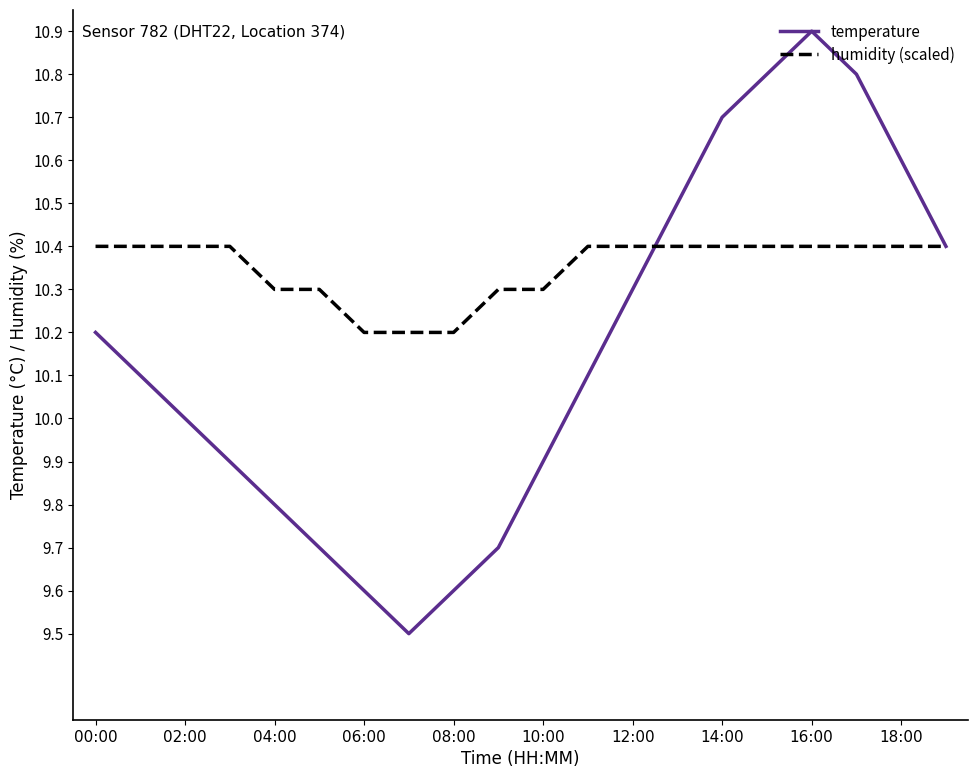

Which series has the largest total across all categories?

humidity (scaled)